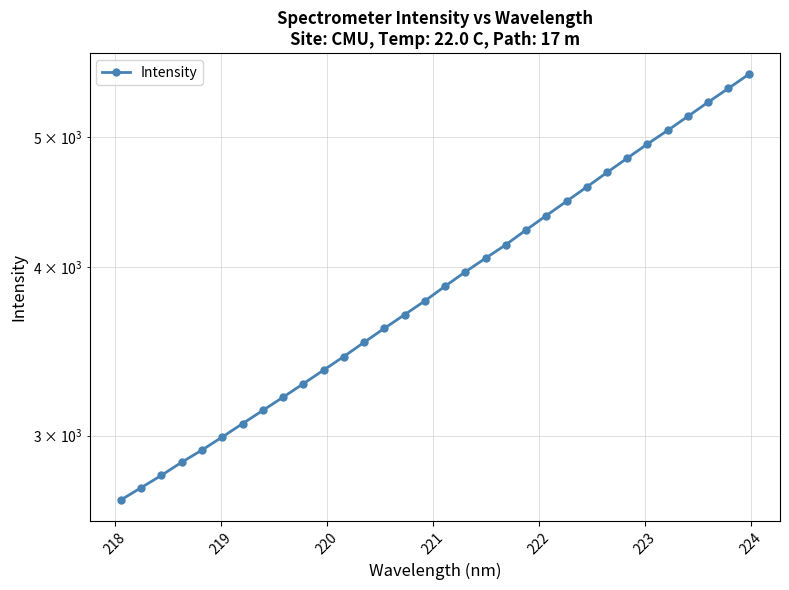

True or false: the data shows 2760.6 at 24.

False